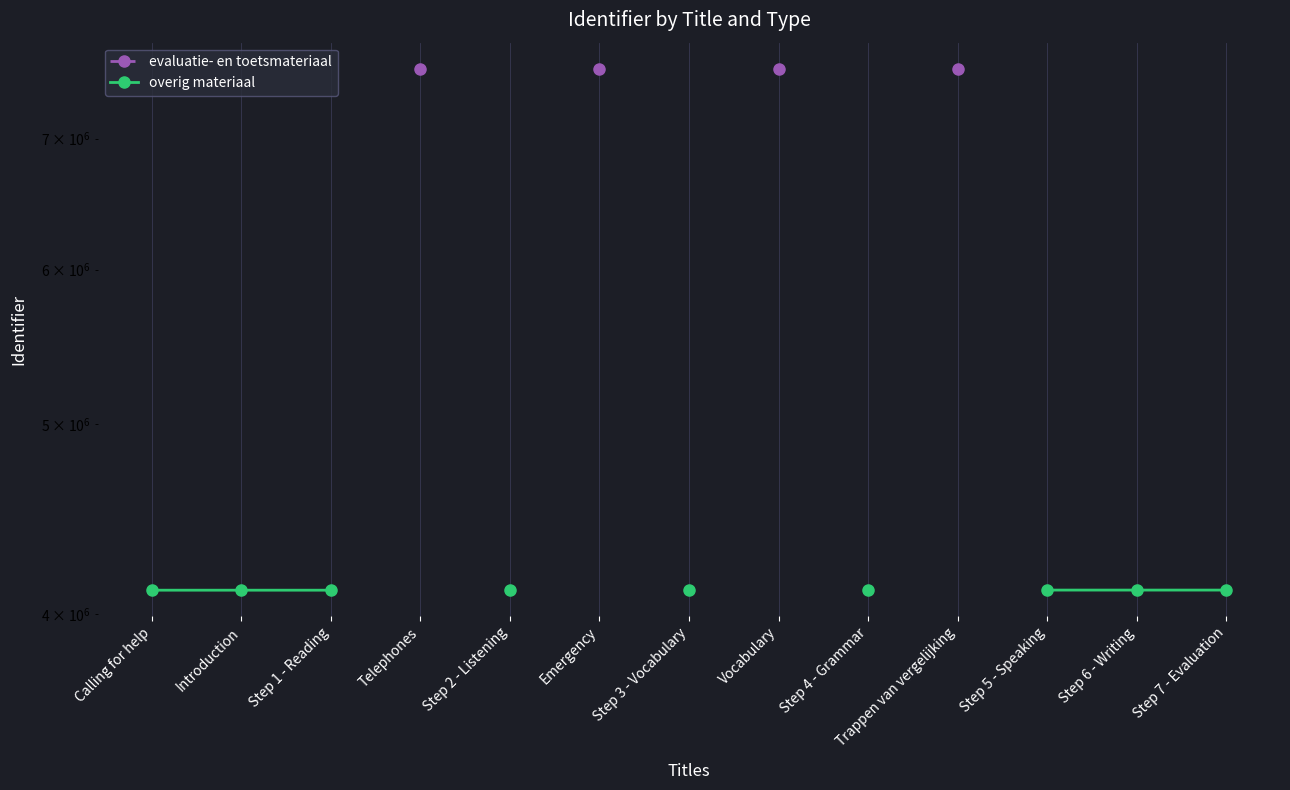

Which category has the lowest value in the evaluatie- en toetsmateriaal series?

Calling for help